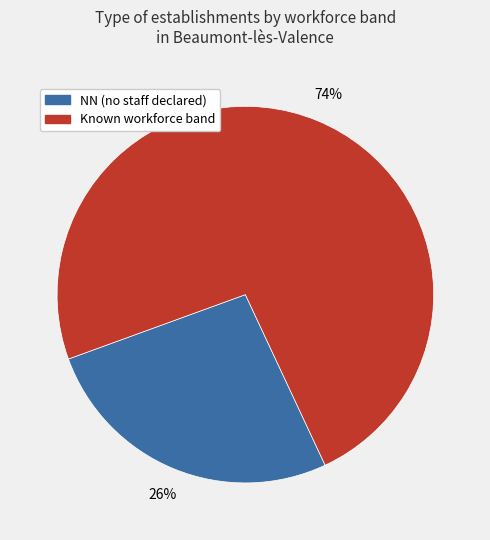

To the nearest percent, what portion does Known workforce band represent?

74%